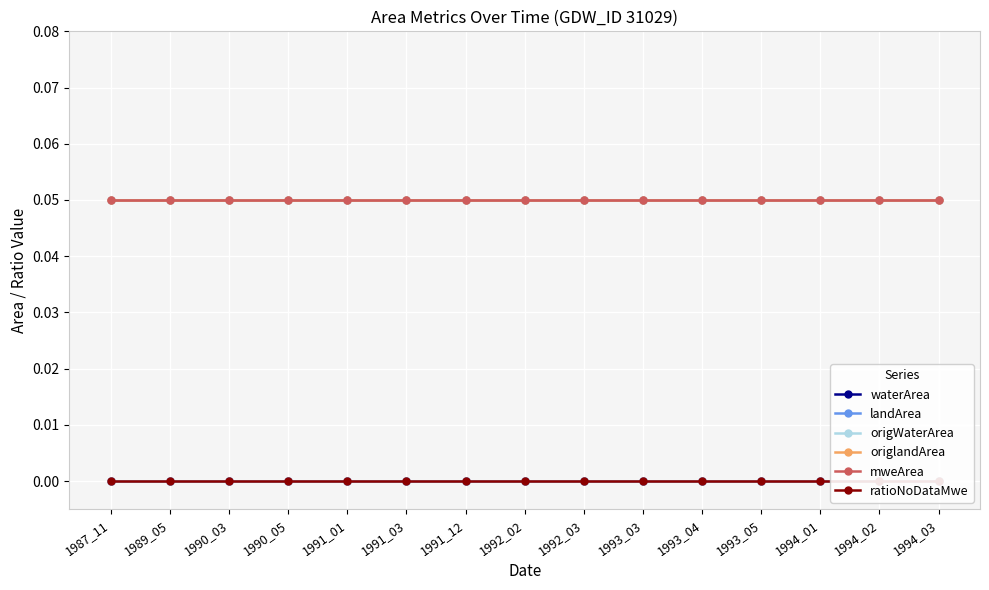

What are all the series names shown in the legend?

waterArea, landArea, origWaterArea, origlandArea, mweArea, ratioNoDataMwe